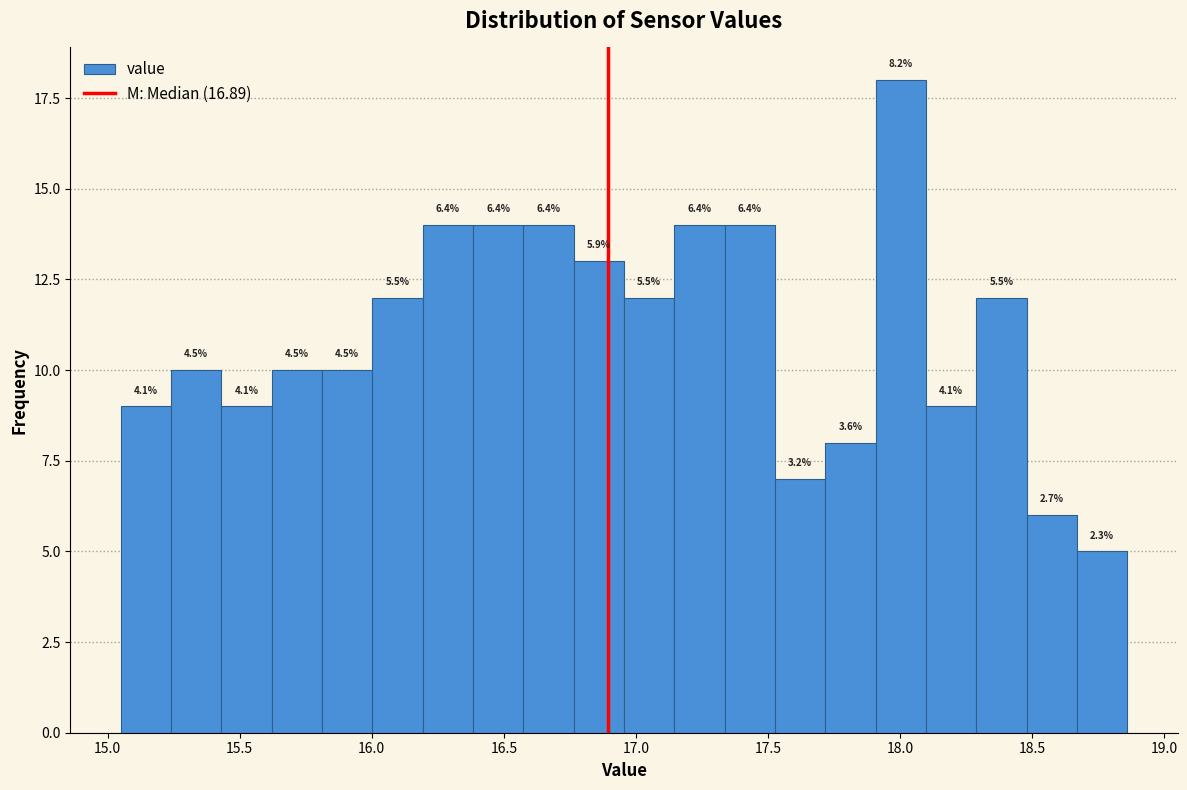

Around what value on the x-axis is the tallest bar? Give the approximate position of its centre, as read against the axis.

18.00